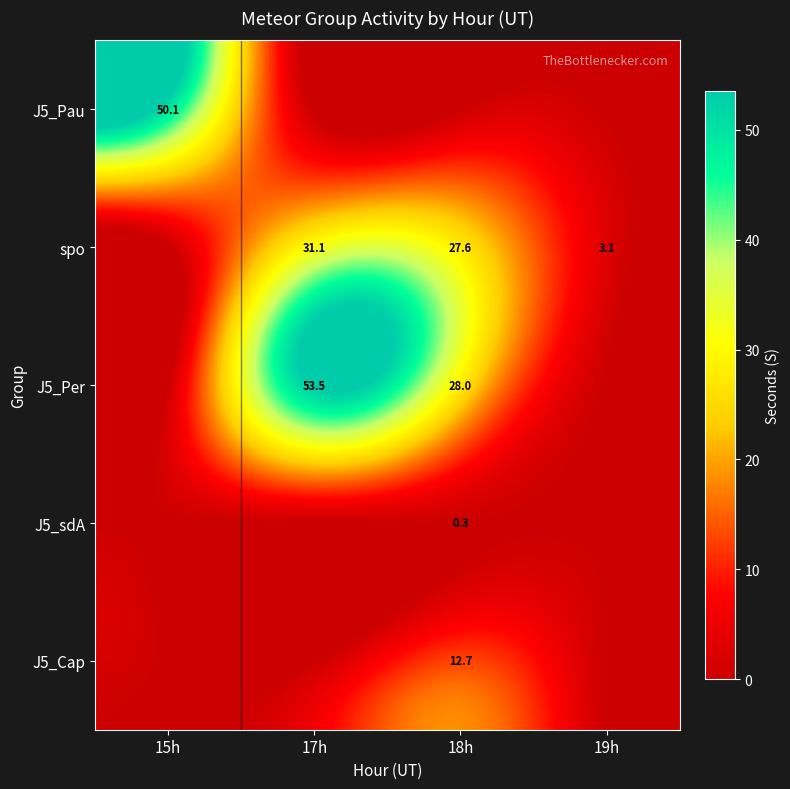

What is the difference between the spo values at 18h and 19h?

24.5